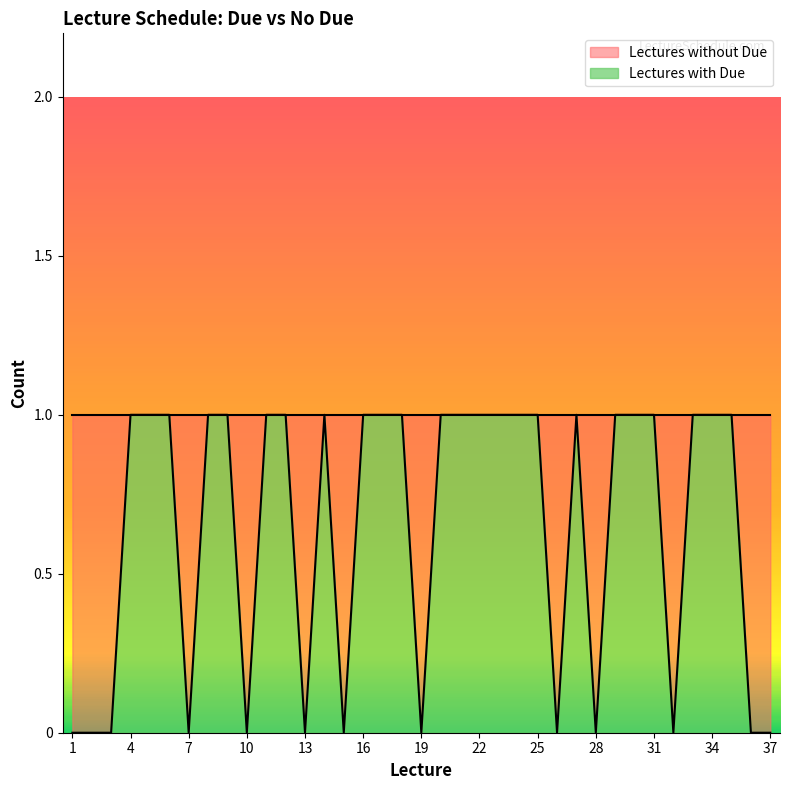

What is the change in value from 15 to 17?

+1